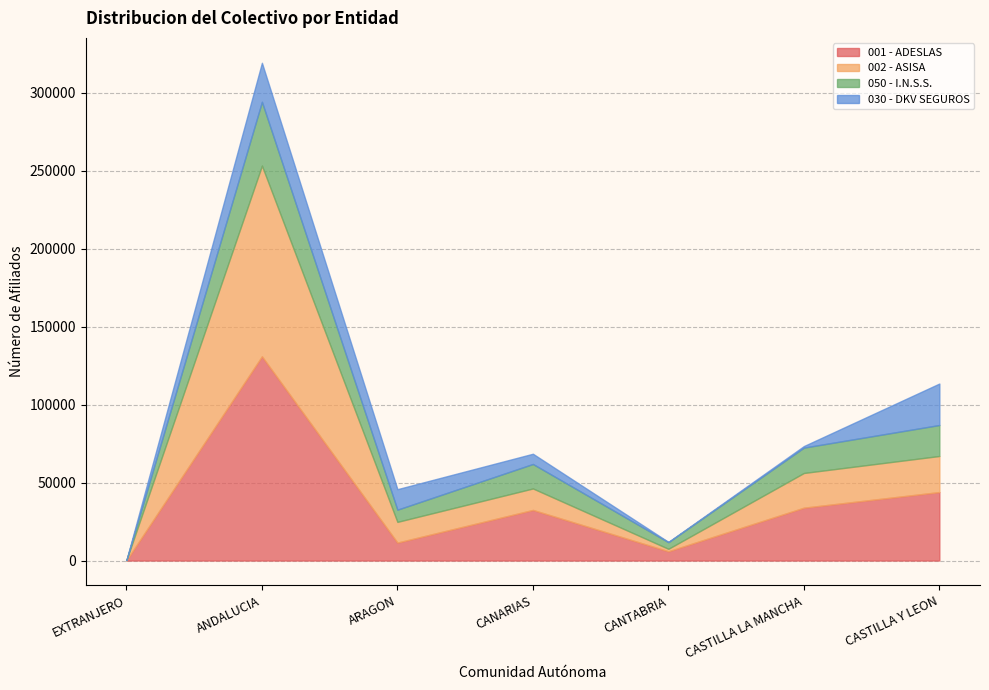

What is the difference between the highest and lowest values at CANTABRIA?

5753